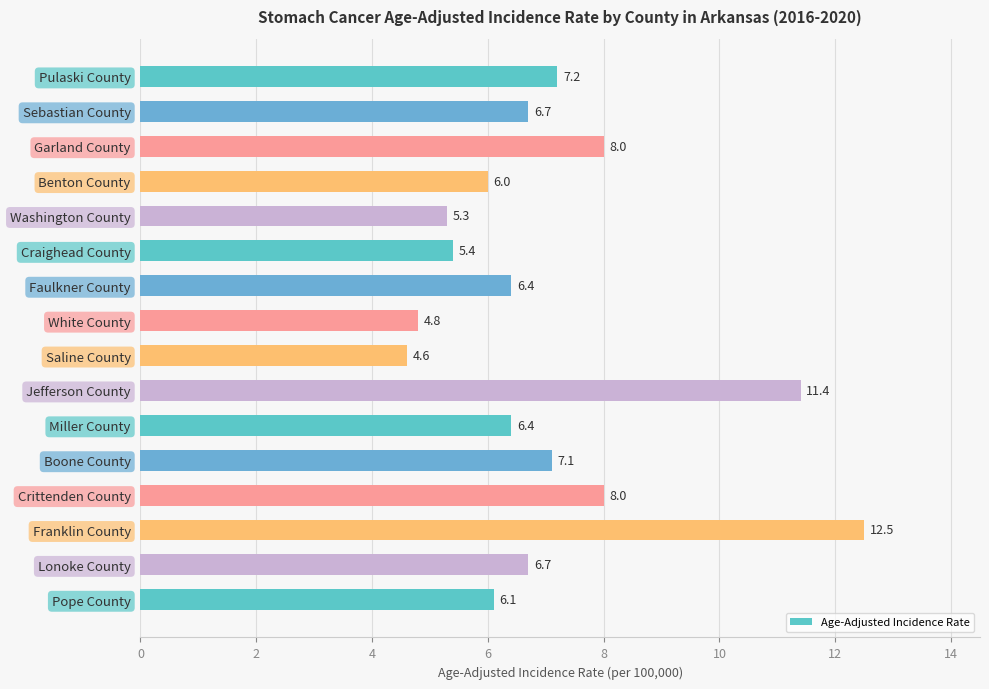

Which has a higher value, Boone County or Lonoke County?

Boone County